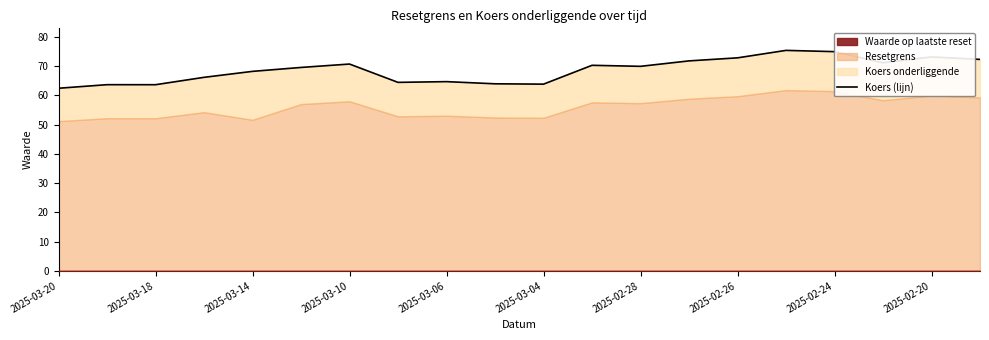

Does the chart display data point markers on the line(s)?

No